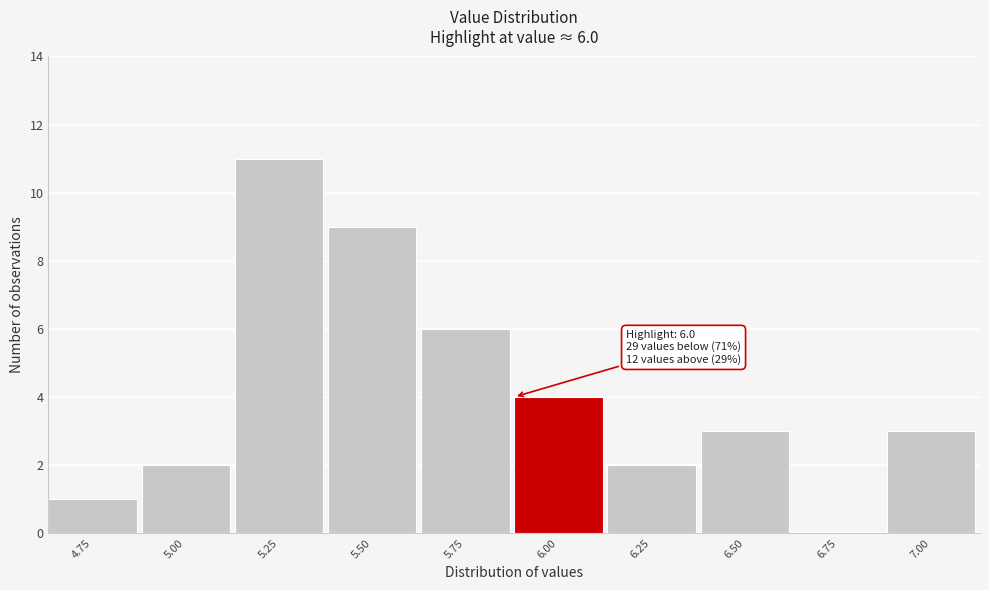

Reading right to left, what are all the values shown in this chart?

7.00=3	6.75=0	6.50=3	6.25=2	6.00=4	5.75=6	5.50=9	5.25=11	5.00=2	4.75=1